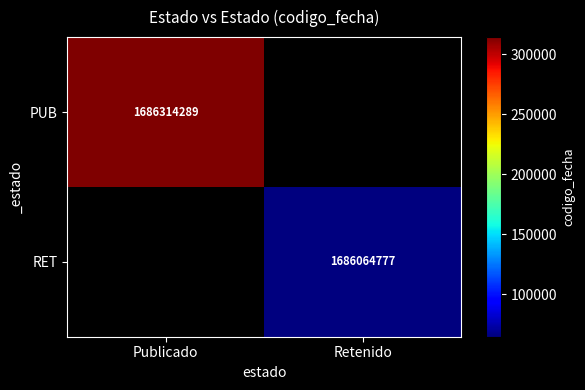

Is the value of RET at Retenido greater than the value of PUB at Publicado?

No